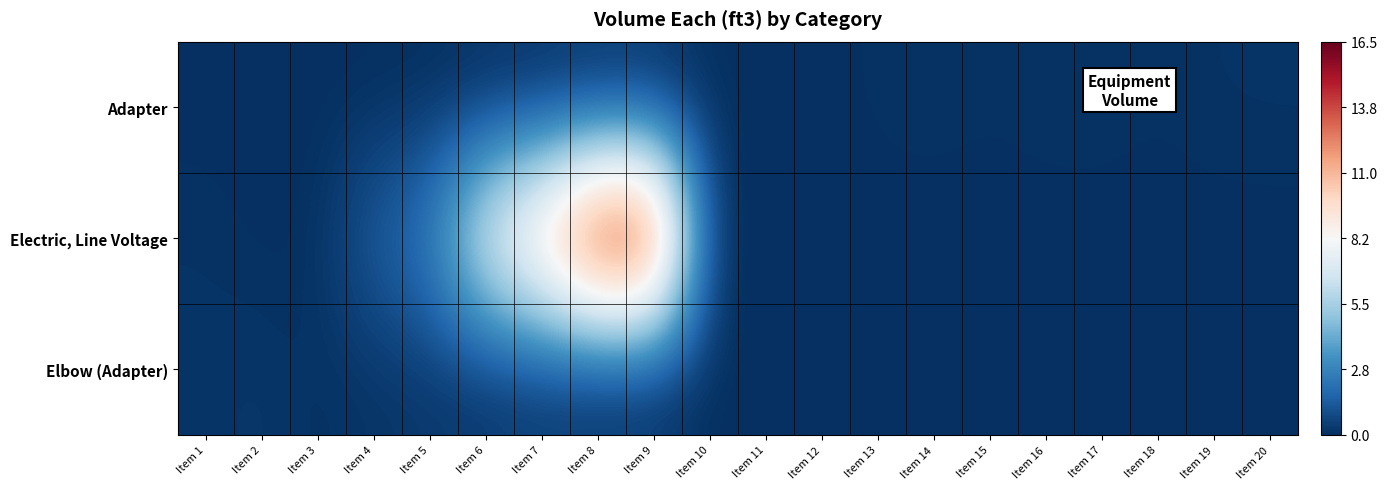

Which category has the highest value across all series?

Item 8